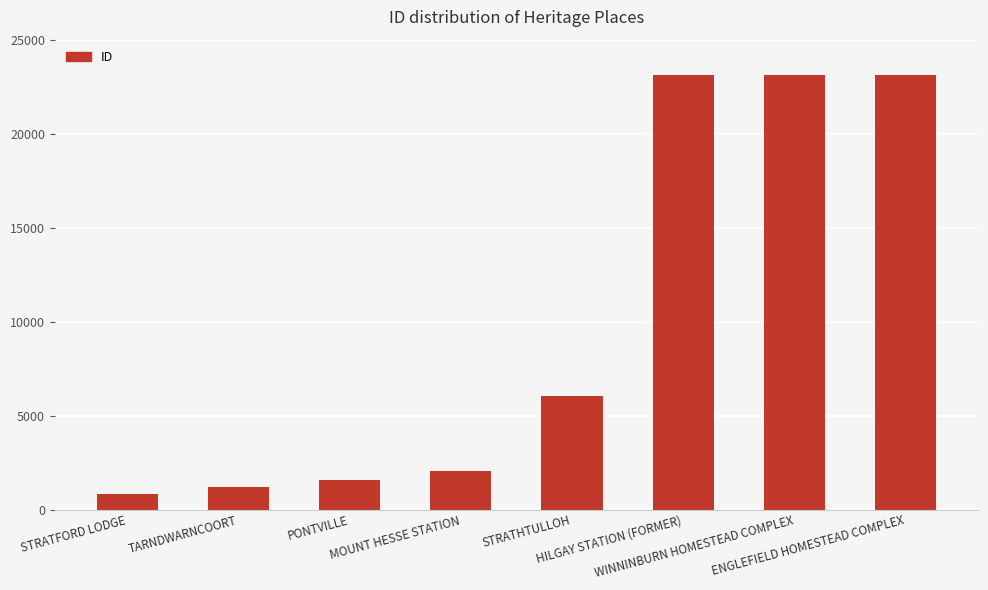

What is the average value?

10134